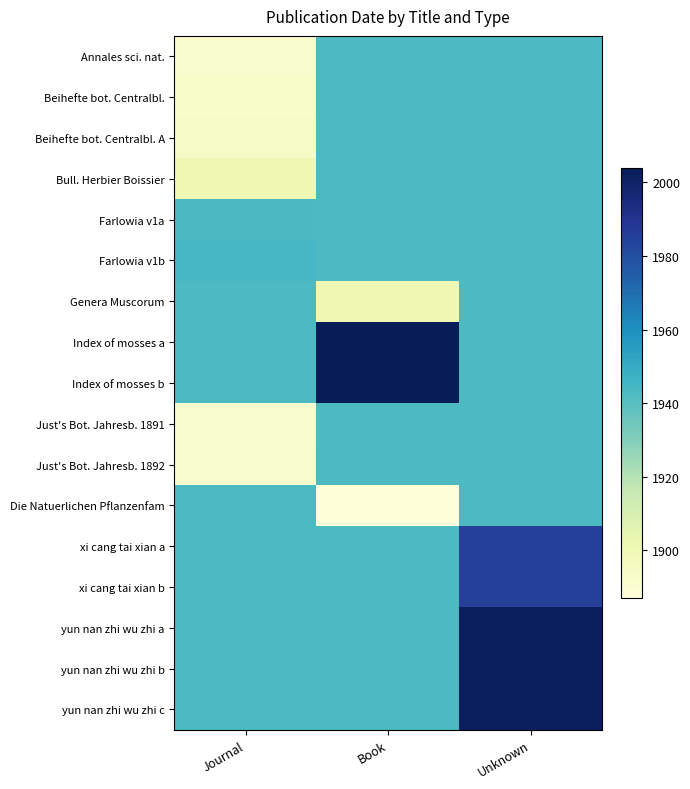

At which category does the chart reach its minimum across all series?

Book